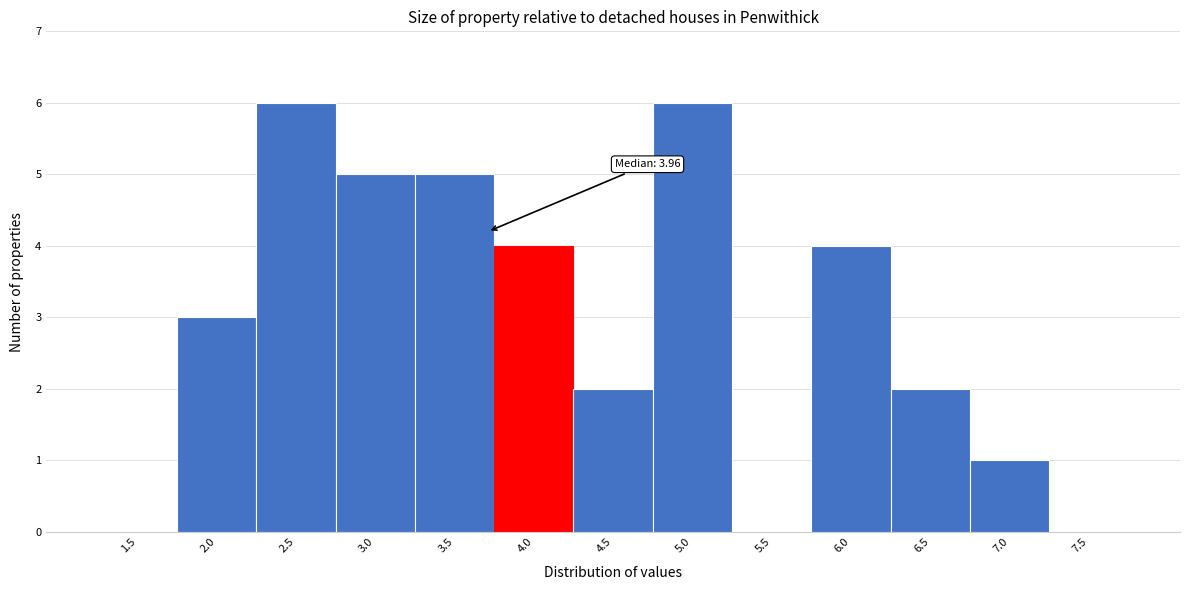

Reading left to right, list all the values displayed in this chart.

1.5=0	2.0=3	2.5=6	3.0=5	3.5=5	4.0=4	4.5=2	5.0=6	5.5=0	6.0=4	6.5=2	7.0=1	7.5=0